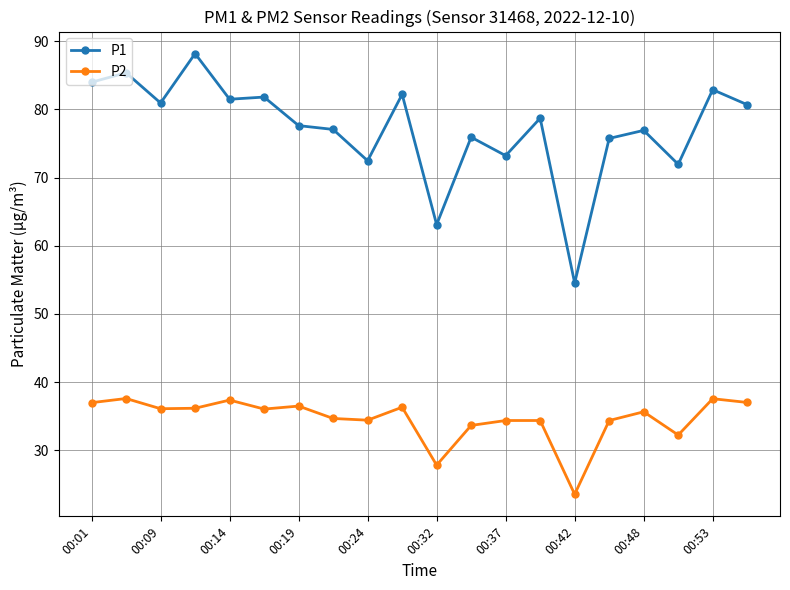

Which series has the widest spread of values?

P1